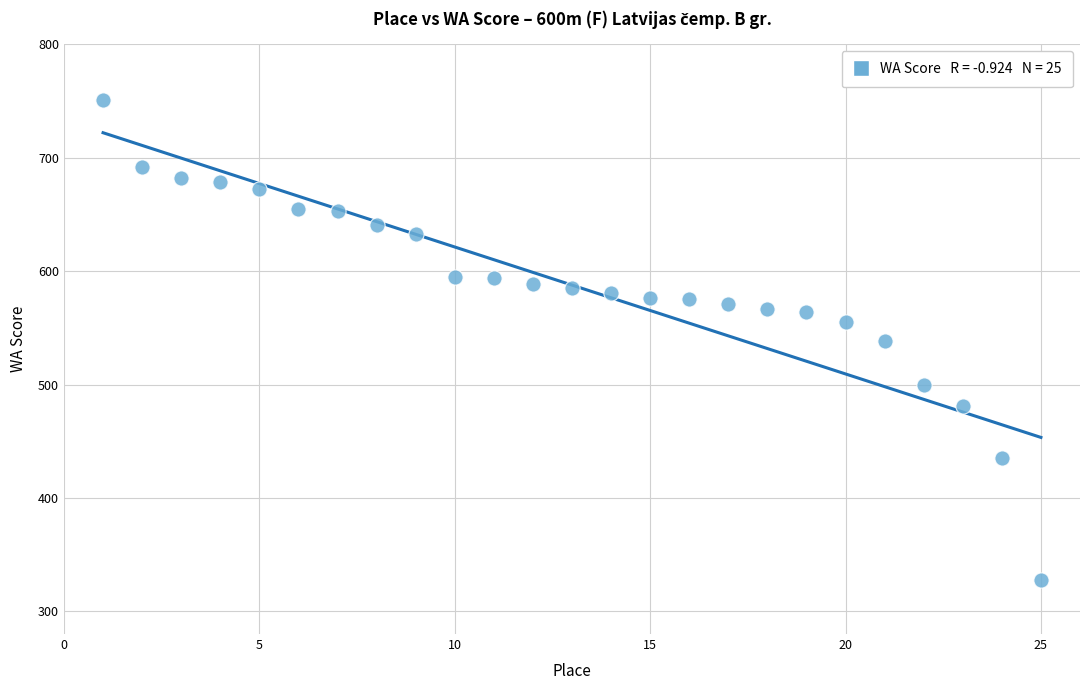

What is the range of X values (max minus min)?

24